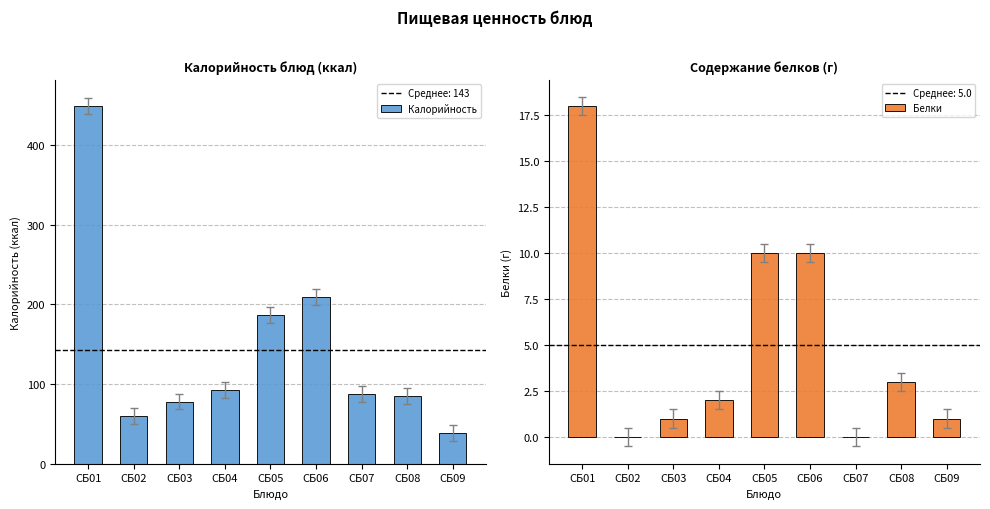

What is the value of the Калорийность bar at the 3rd from the left?

78